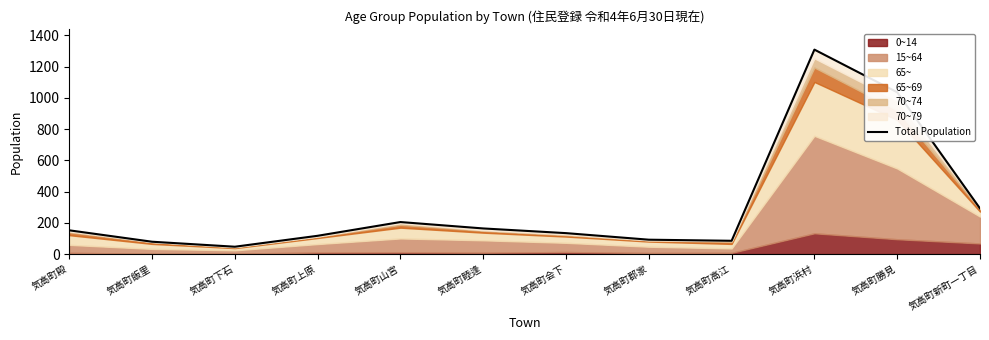

At which label does the data first exceed 152?

気高町山宮